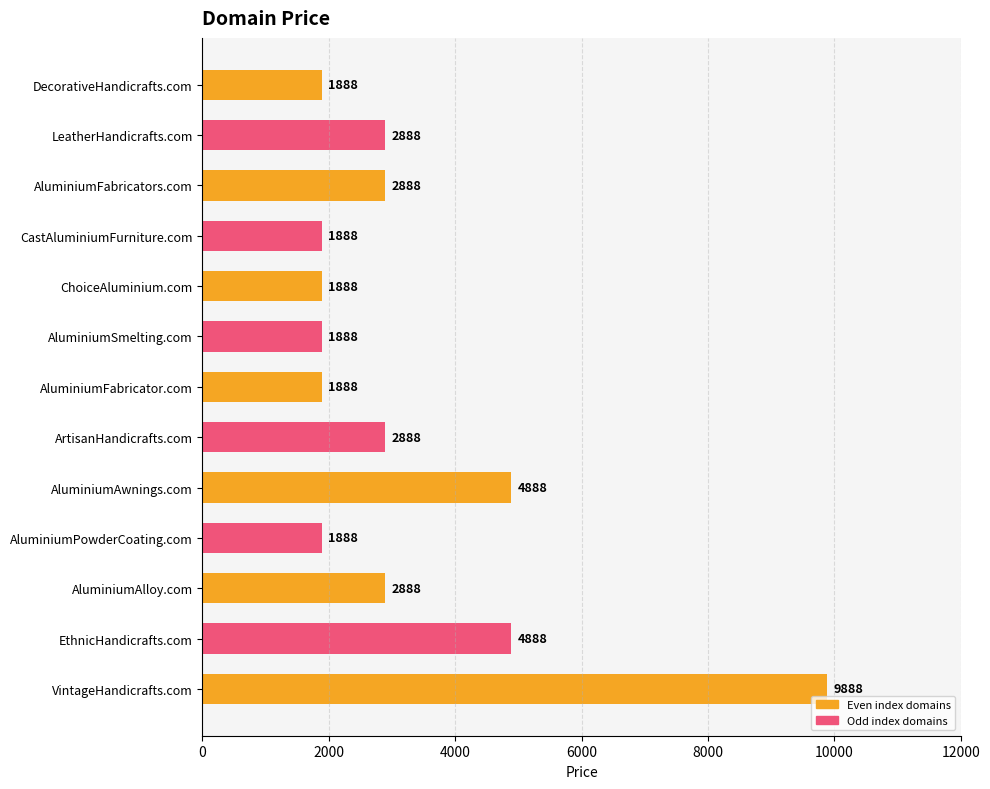

True or false: the data shows 1888 at AluminiumSmelting.com.

True